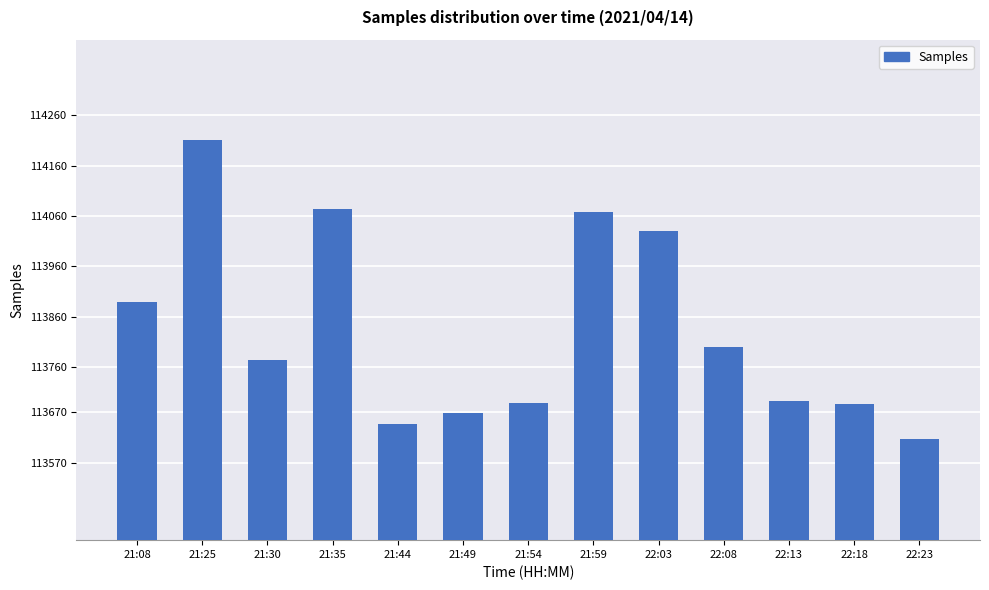

What is the maximum value shown in the chart?

114210